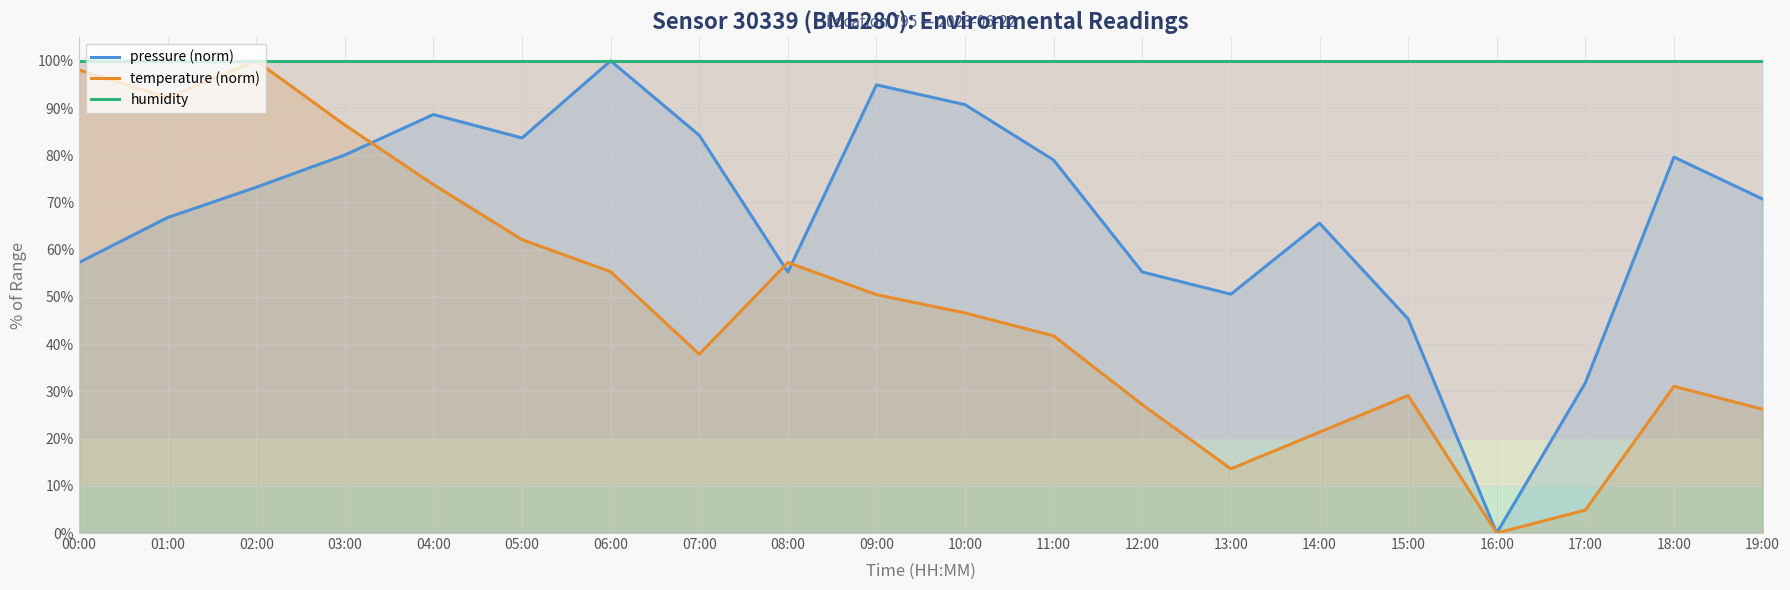

Reading right to left, extract all data points from this chart.

pressure (norm): 19:00=70.7	18:00=79.6	17:00=31.8	16:00=0.0	15:00=45.4	14:00=65.6	13:00=50.6	12:00=55.3	11:00=79.0	10:00=90.7	09:00=94.9	08:00=55.3	07:00=84.2	06:00=100.0	05:00=83.7	04:00=88.6	03:00=80.1	02:00=73.2	01:00=66.8	00:00=57.3
temperature (norm): 19:00=26.2	18:00=31.1	17:00=4.9	16:00=0.0	15:00=29.1	14:00=21.4	13:00=13.6	12:00=27.2	11:00=41.7	10:00=46.6	09:00=50.5	08:00=57.3	07:00=37.9	06:00=55.3	05:00=62.1	04:00=73.8	03:00=86.4	02:00=100.0	01:00=92.2	00:00=98.1
humidity: 19:00=100.0	18:00=100.0	17:00=100.0	16:00=100.0	15:00=100.0	14:00=100.0	13:00=100.0	12:00=100.0	11:00=100.0	10:00=100.0	09:00=100.0	08:00=100.0	07:00=100.0	06:00=100.0	05:00=100.0	04:00=100.0	03:00=100.0	02:00=100.0	01:00=100.0	00:00=100.0